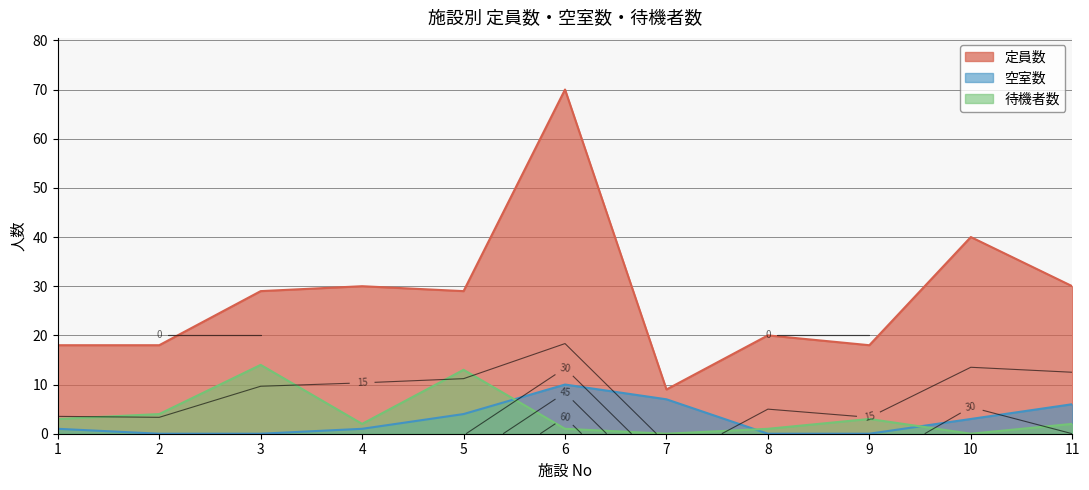

True or false: 定員数 has more than 2 interior local peaks.

True